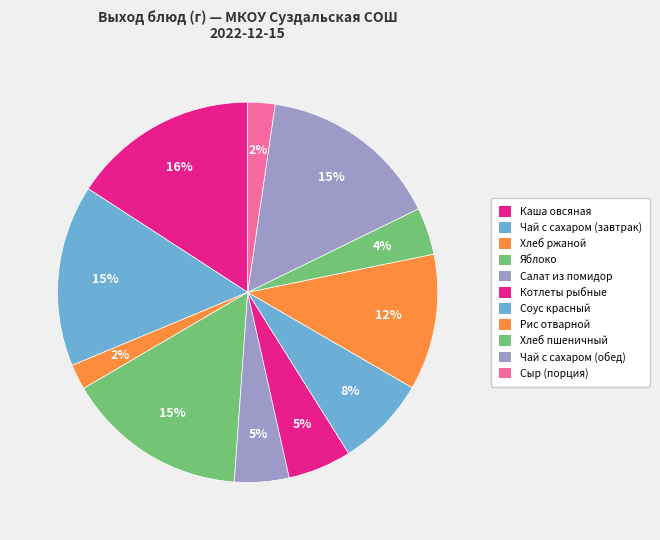

What percentage is the Рис отварной slice, to the nearest percent?

12%